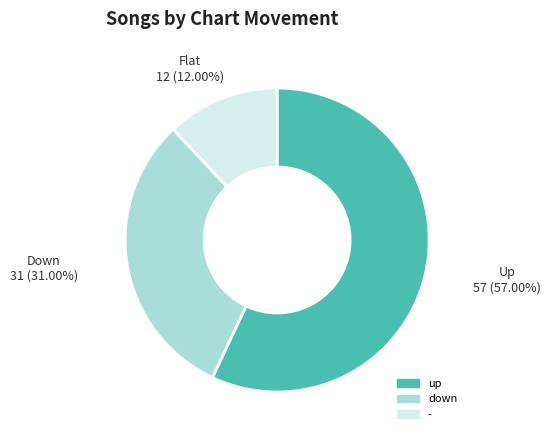

To the nearest percent, what is the combined percentage of up and down?

88%